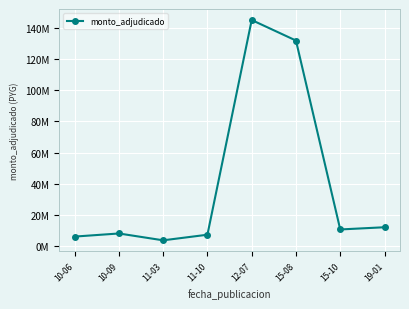

What is the approximate value at 11-10?

7200000